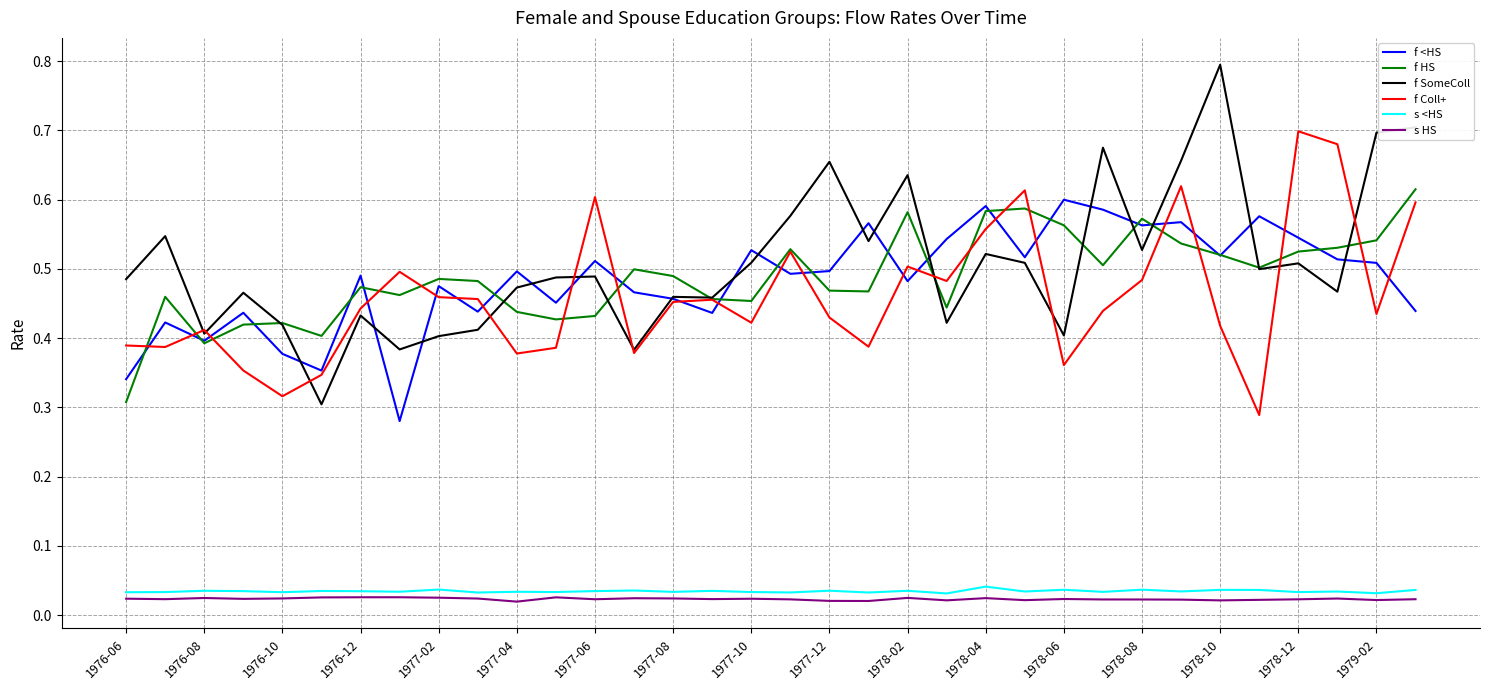

Which series has the widest spread of values?

f SomeColl